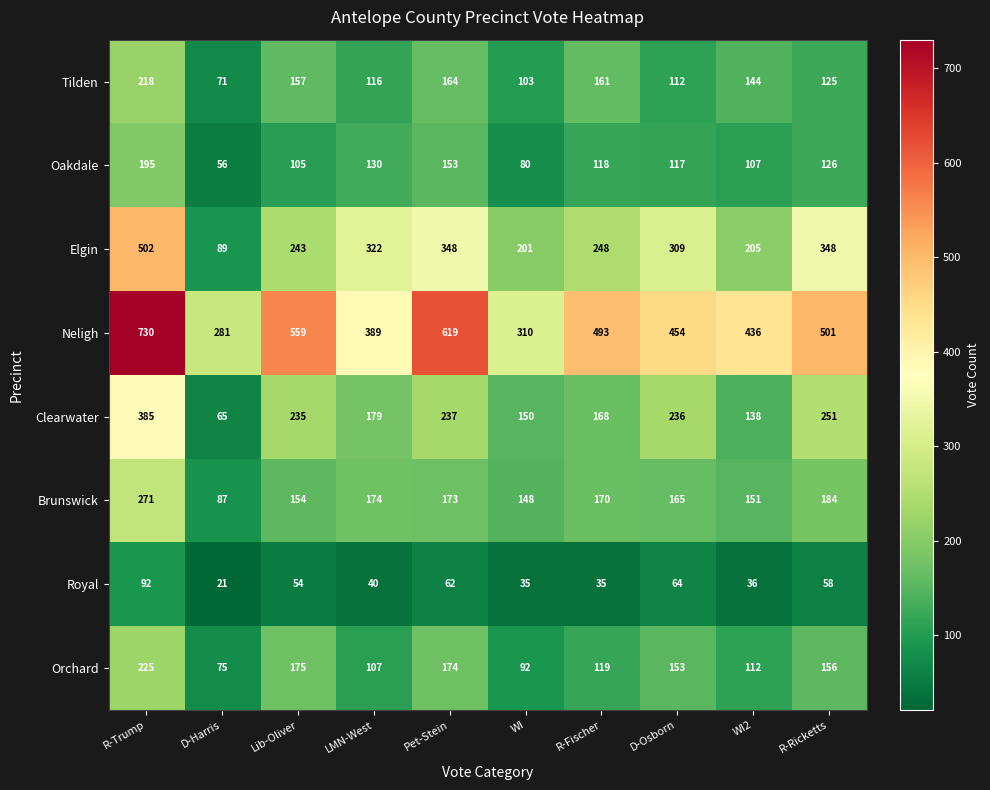

How many distinct data groups are displayed?

8